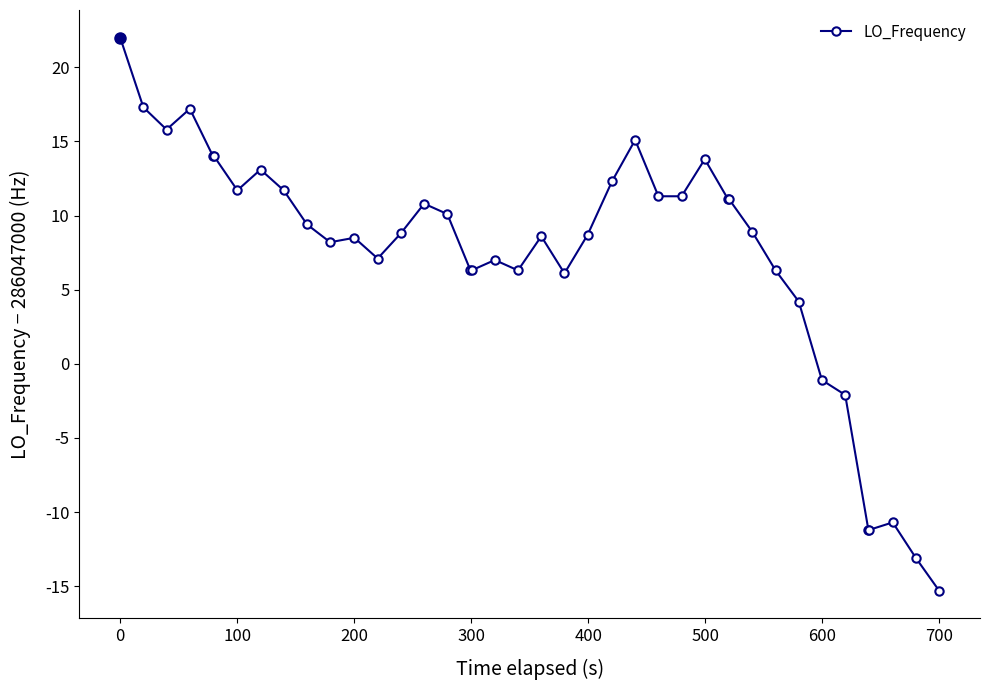

What is the minimum value shown in the chart?

-15.3